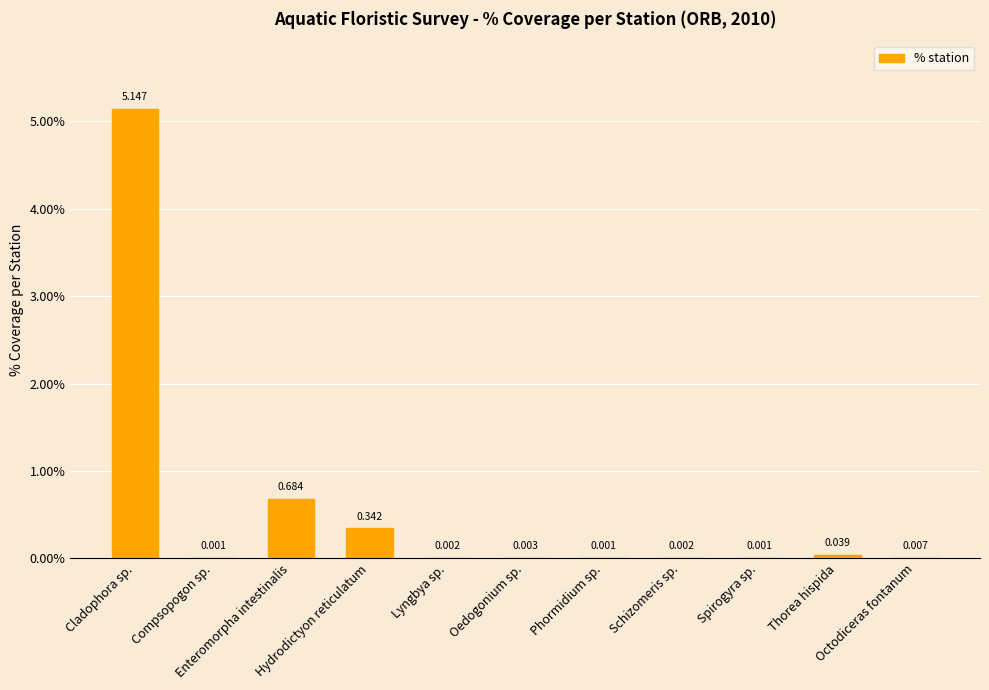

Reading left to right, transcribe all the data shown in this chart.

5.1	0.0	0.7	0.3	0.0	0.0	0.0	0.0	0.0	0.0	0.0